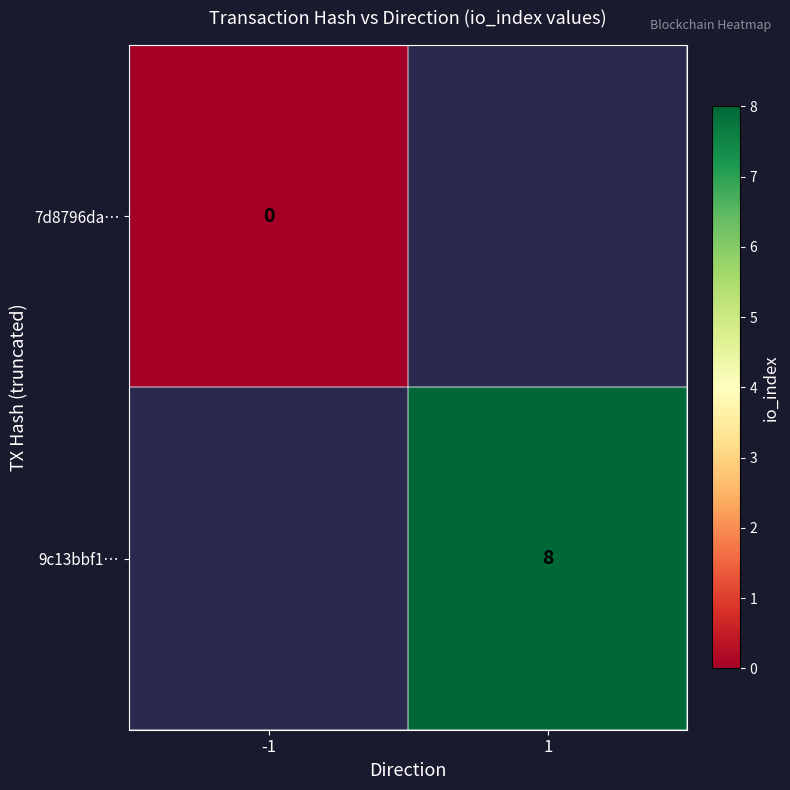

Is it true that 9c13bbf1… equals 8 at 1?

True